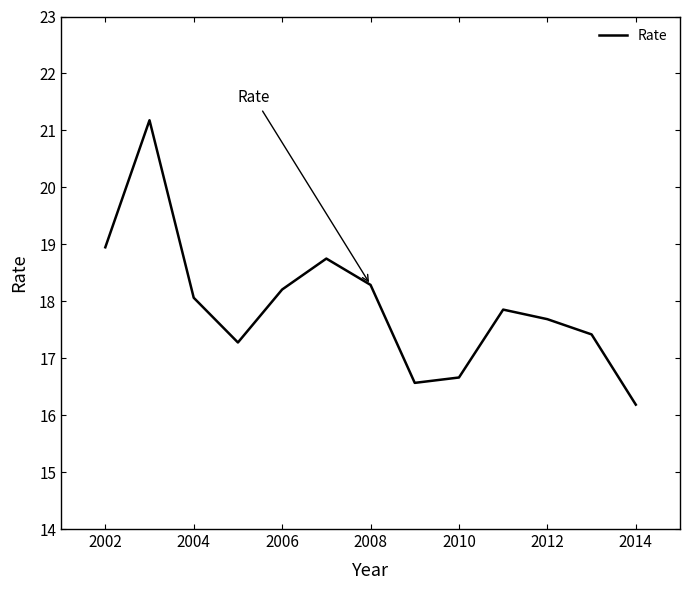

What is the minimum value shown in the chart?

16.2